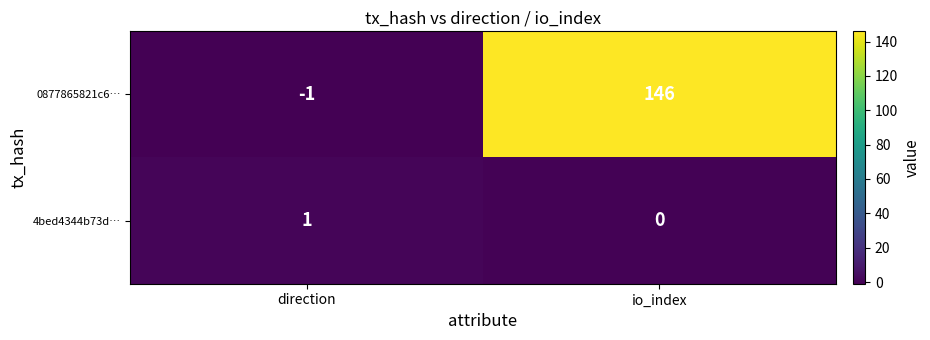

How many categories are shown in the chart?

2